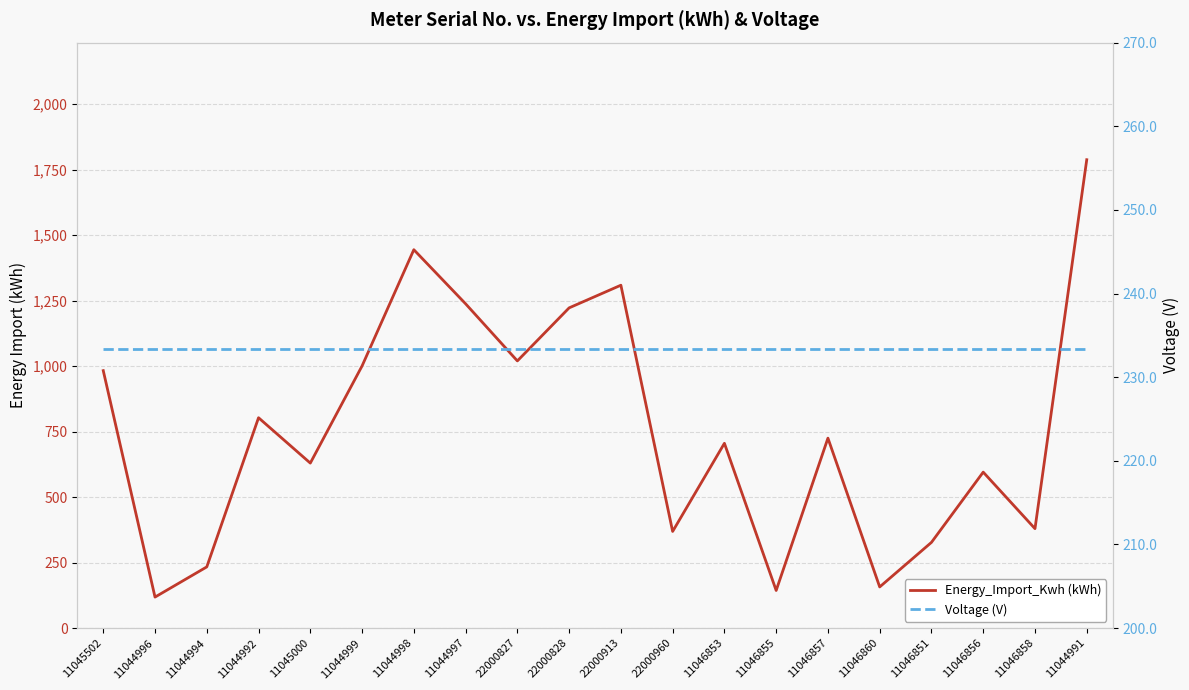

Rank the series by their maximum value, from lowest to highest.

Voltage (V), Energy_Import_Kwh (kWh)